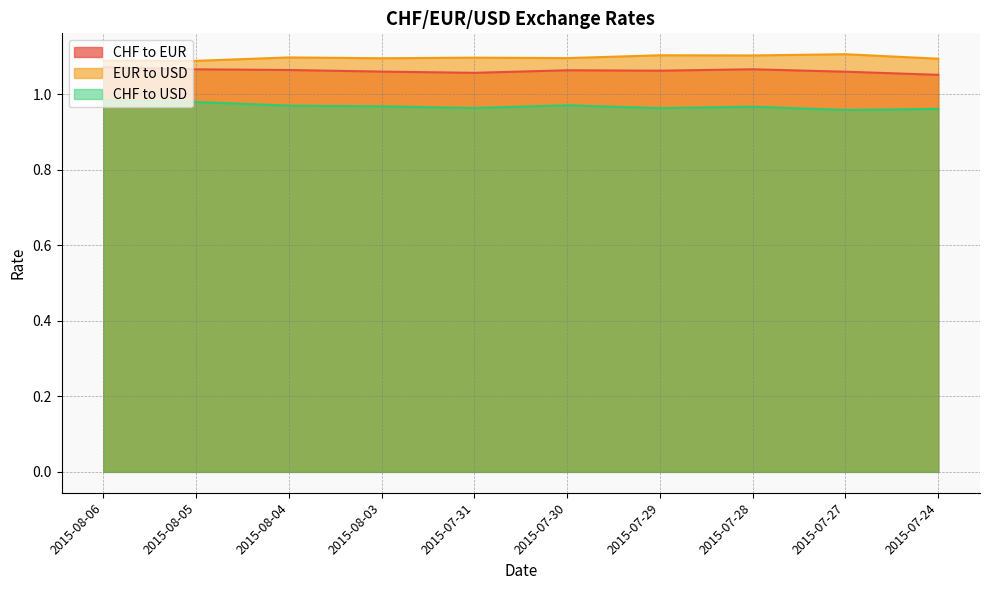

What are all the series names shown in the legend?

CHF to EUR, EUR to USD, CHF to USD